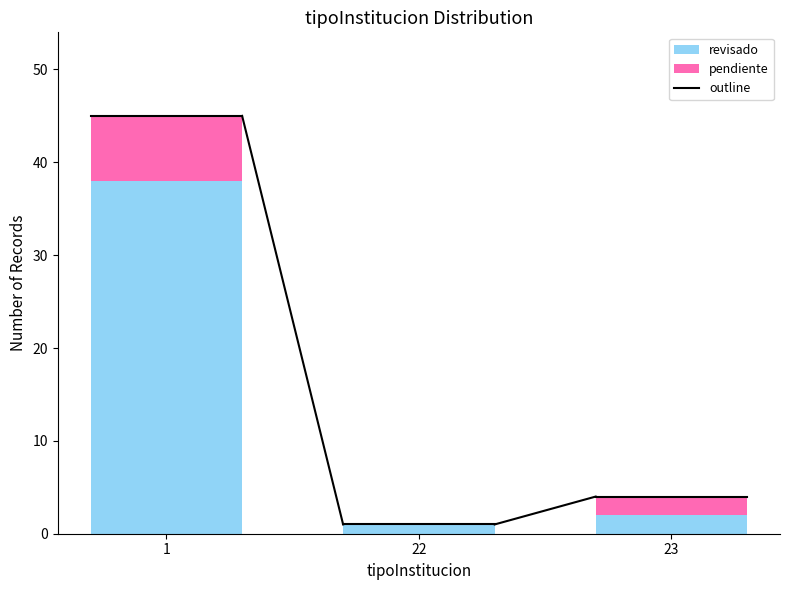

Reading left to right, list the values for the revisado series.

1=38	22=1	23=2